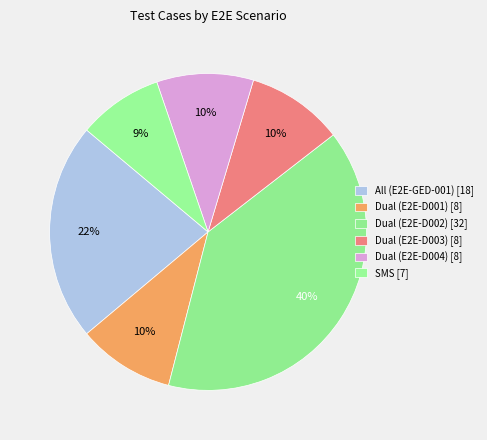

True or false: Dual (E2E-D003) accounts for 1% of the total.

False